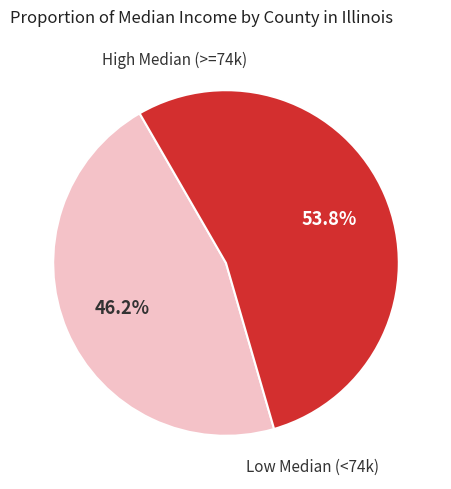

Is there a majority slice in this chart?

Yes